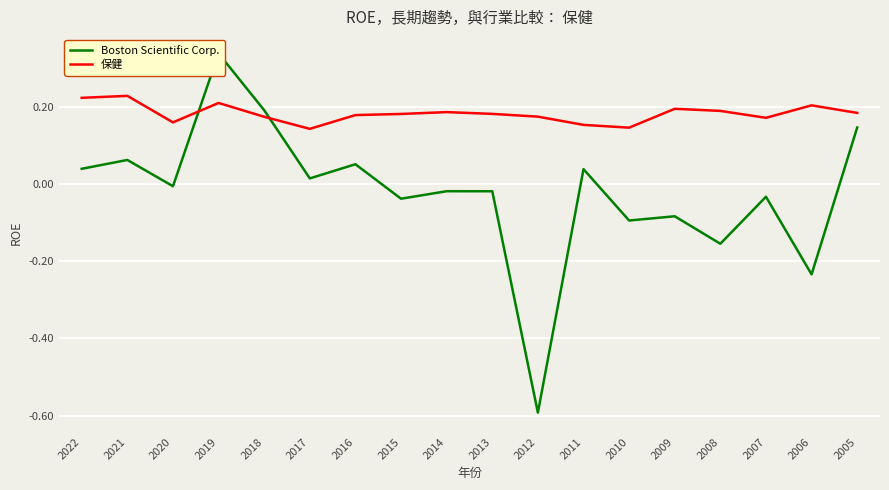

True or false: Boston Scientific Corp. and 保健 cross at least once.

True